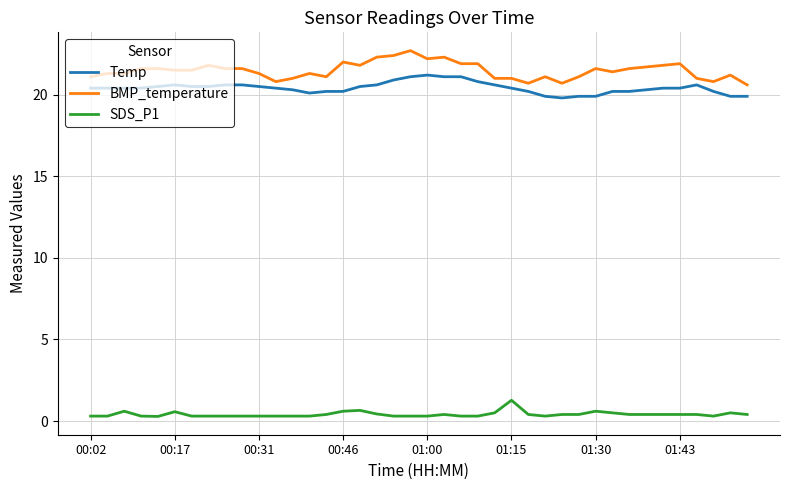

What is the greatest value displayed?

22.7